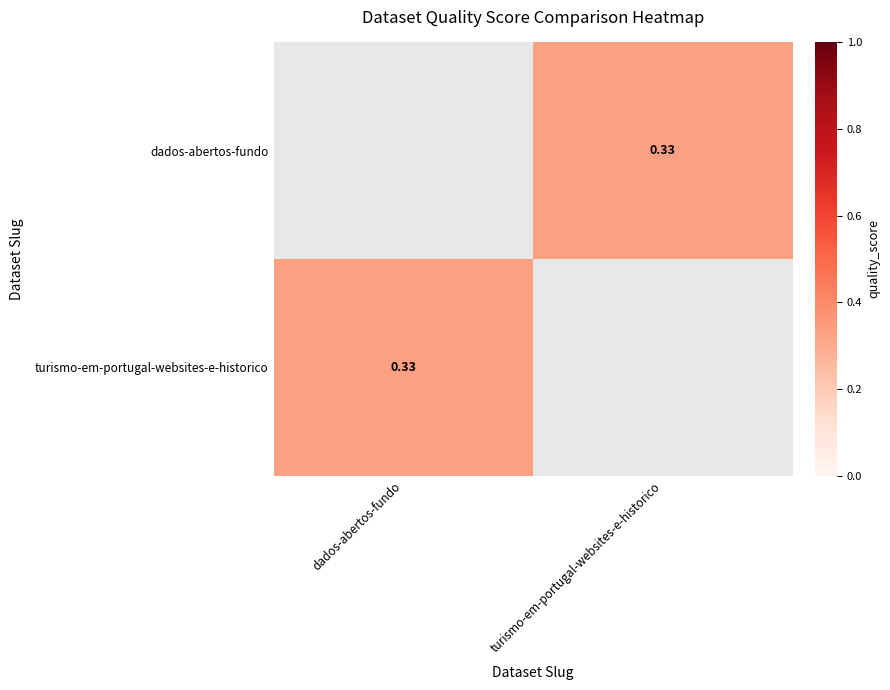

Which series has the widest spread of values?

turismo-em-portugal-websites-e-historico